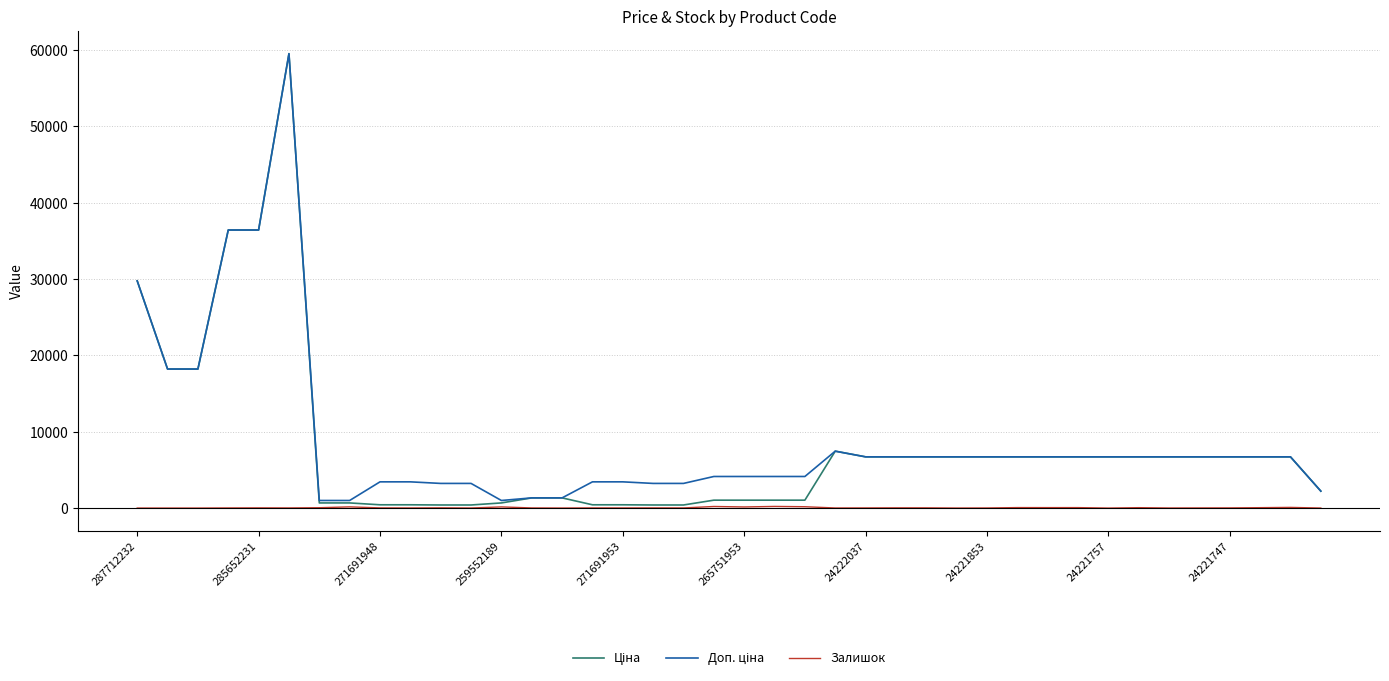

What is the maximum value shown in the chart?

59523.0